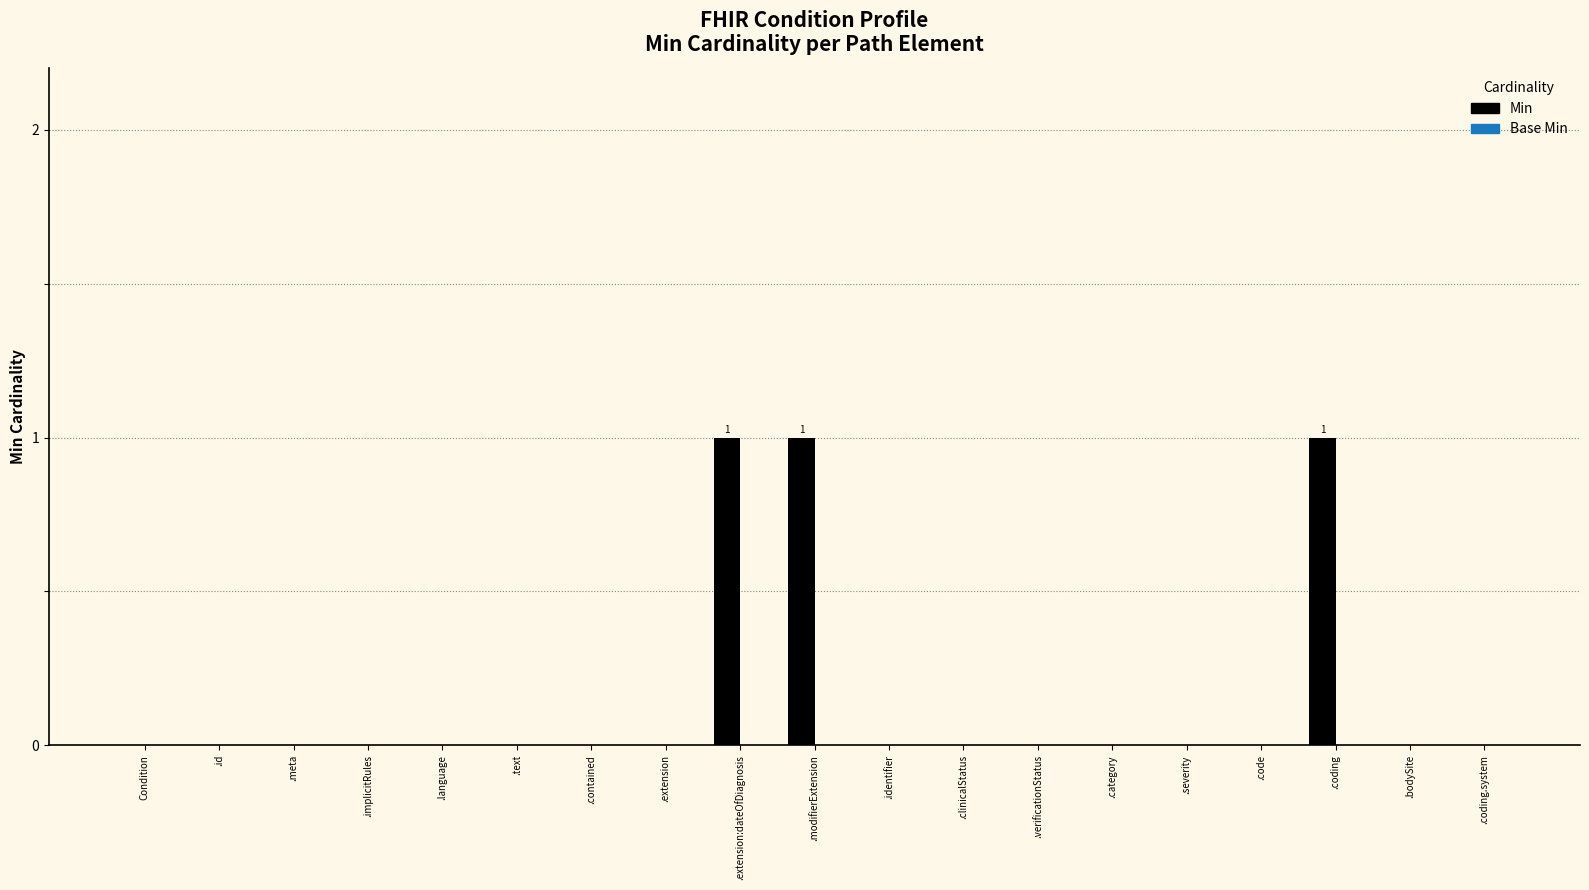

True or false: the data shows 0 at .severity.

True